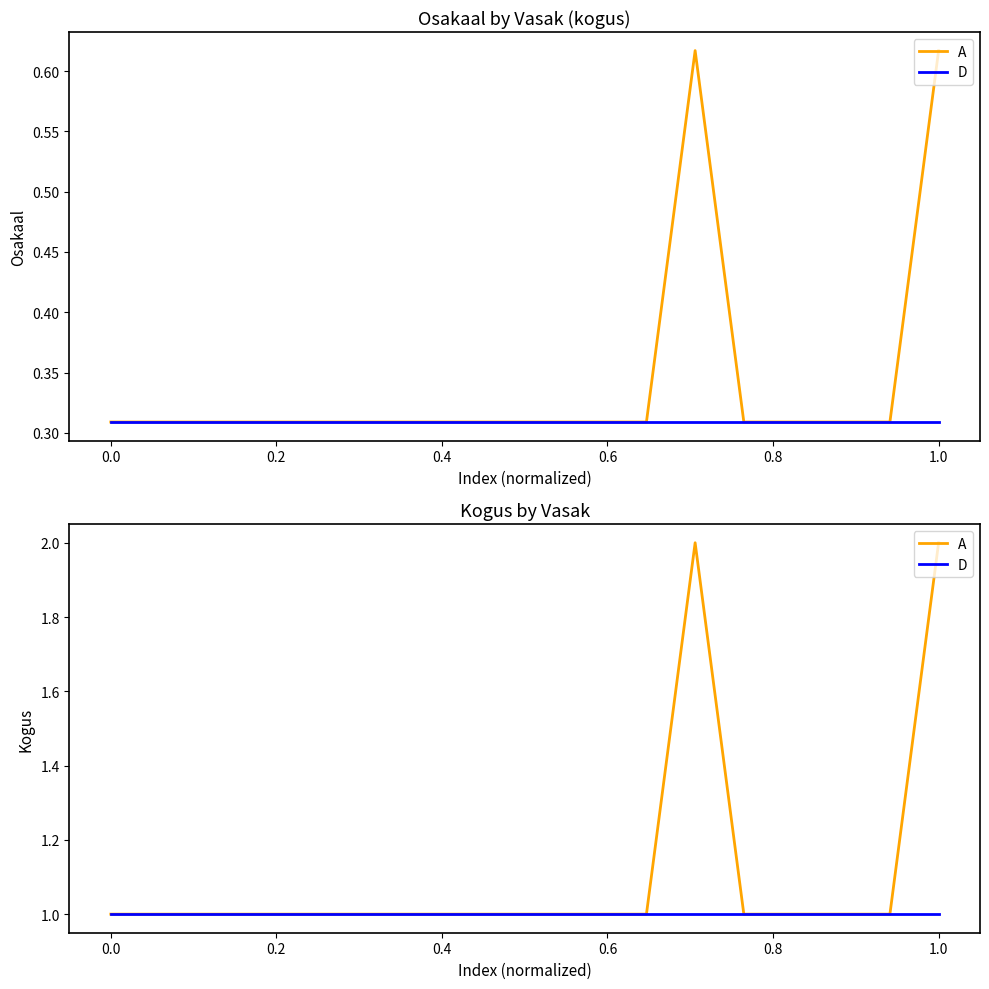

The chart shows a value of 0.3 at 0.0. True or false?

True